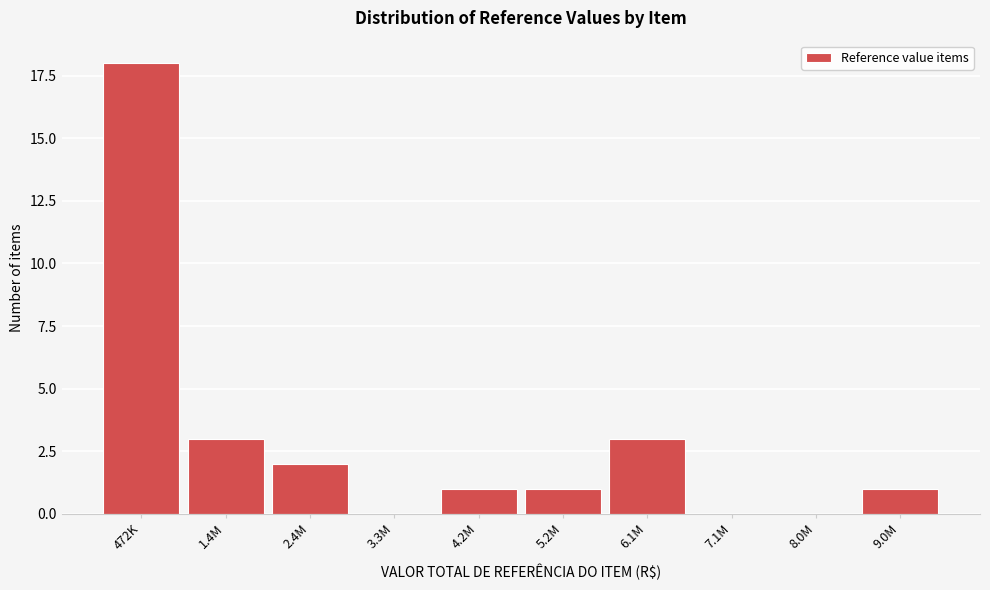

Reading left to right, list all the values displayed in this chart.

472K=18	1.4M=3	2.4M=2	3.3M=0	4.2M=1	5.2M=1	6.1M=3	7.1M=0	8.0M=0	9.0M=1